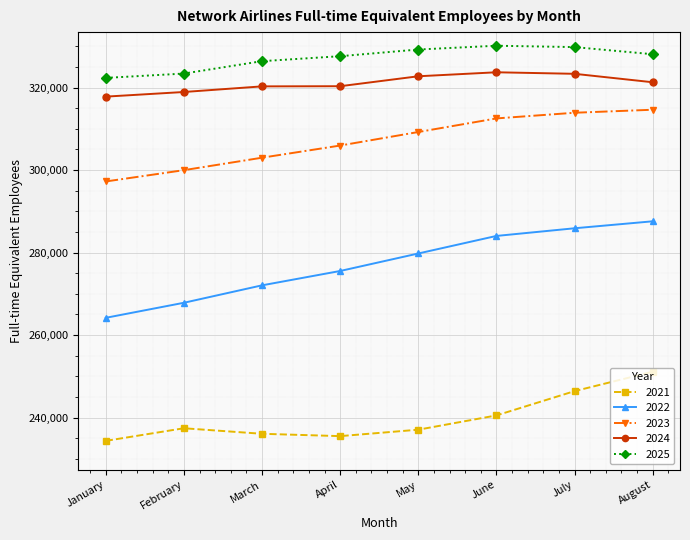

True or false: 2021 has more than 0 interior local peaks.

True